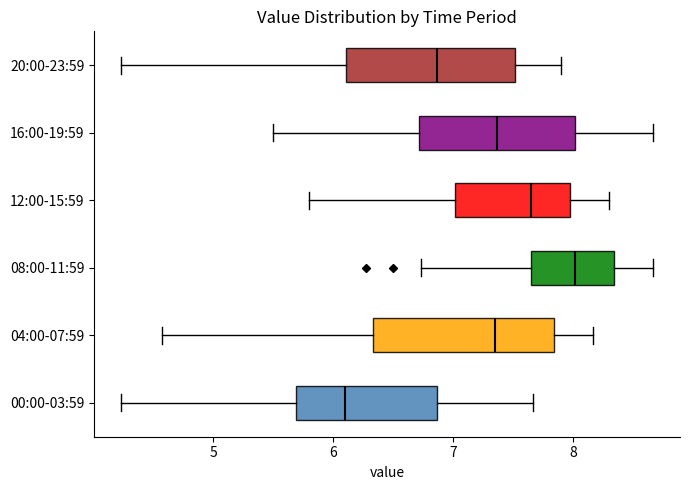

Which box has the furthest to the left median line?

00:00-03:59